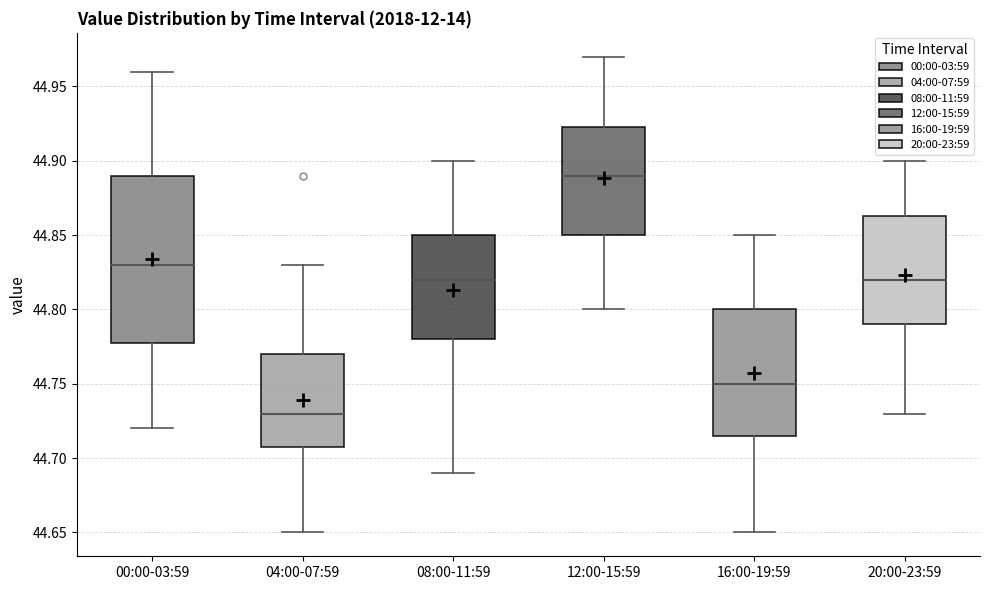

Comparing the boxes themselves (not the whiskers), which one is the tallest?

00:00-03:59